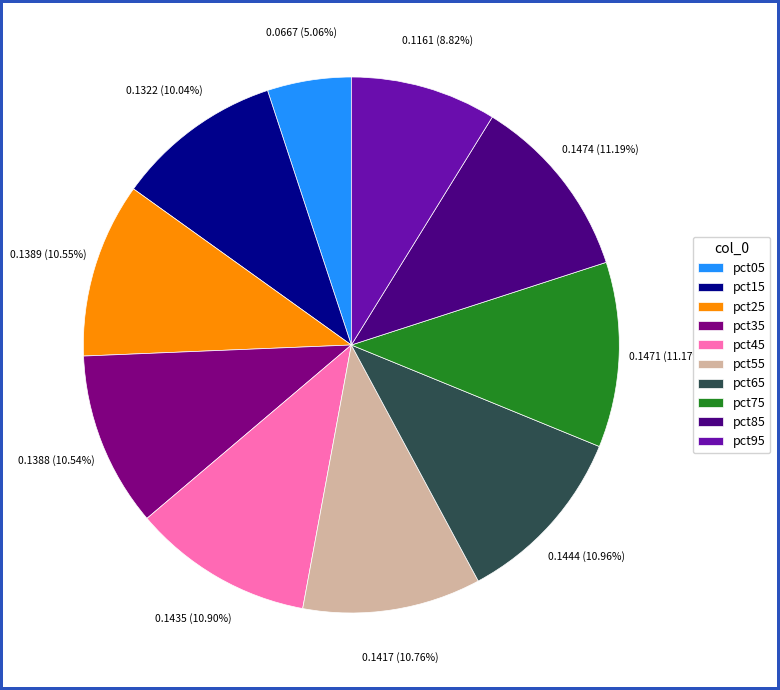

Which category has the smallest portion of the pie?

pct05